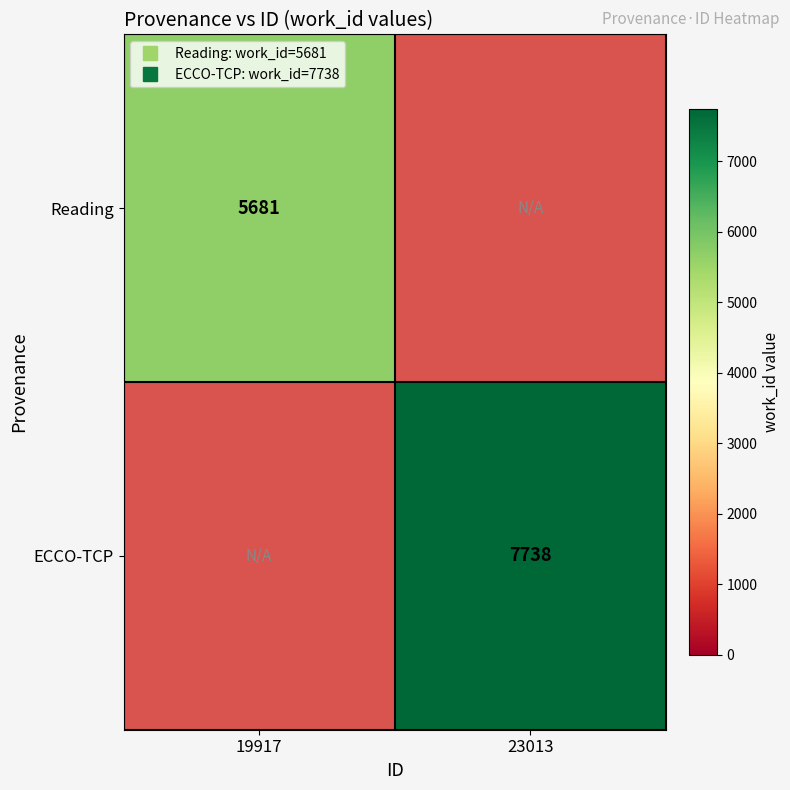

Which label corresponds to the largest value in the chart?

23013